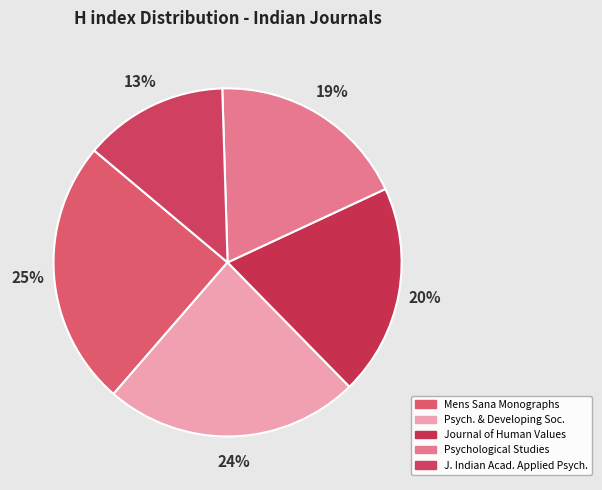

How many segments does this pie chart have?

5